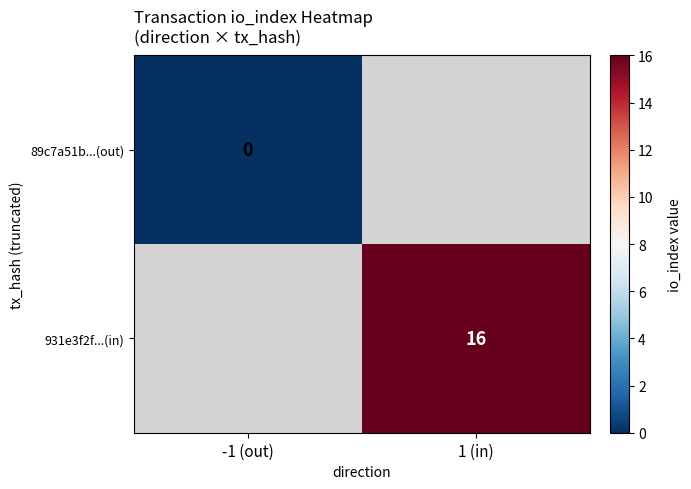

The value of 931e3f2f...(in) at 1 (in) is 27. True or false?

False